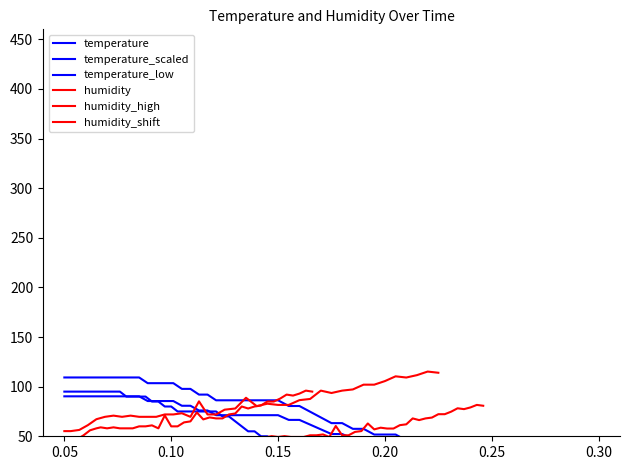

Is this an area chart (filled region under the line)?

No